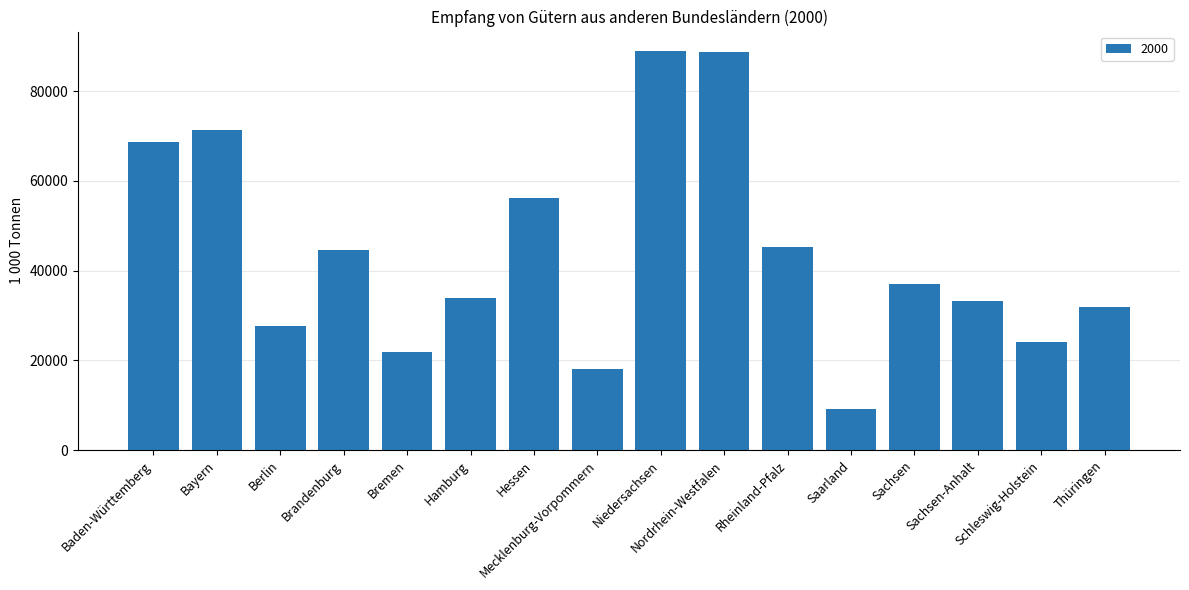

What is the greatest value displayed?

88869.9